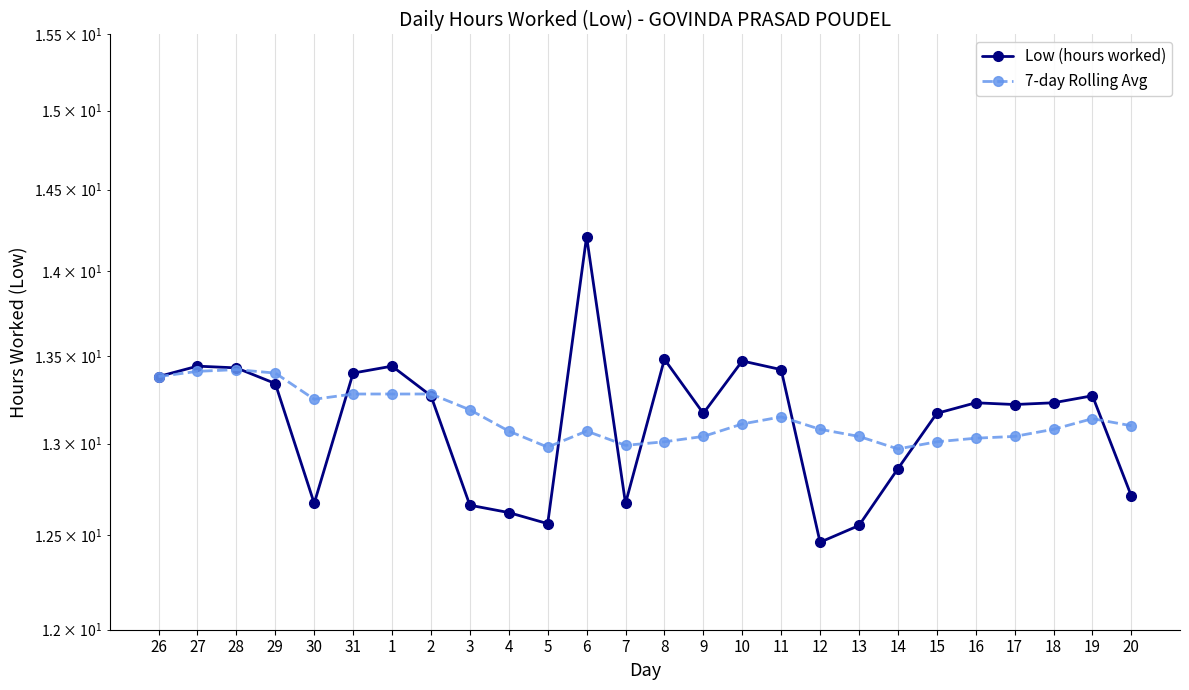

Which has a higher value, 13 or 14?

14